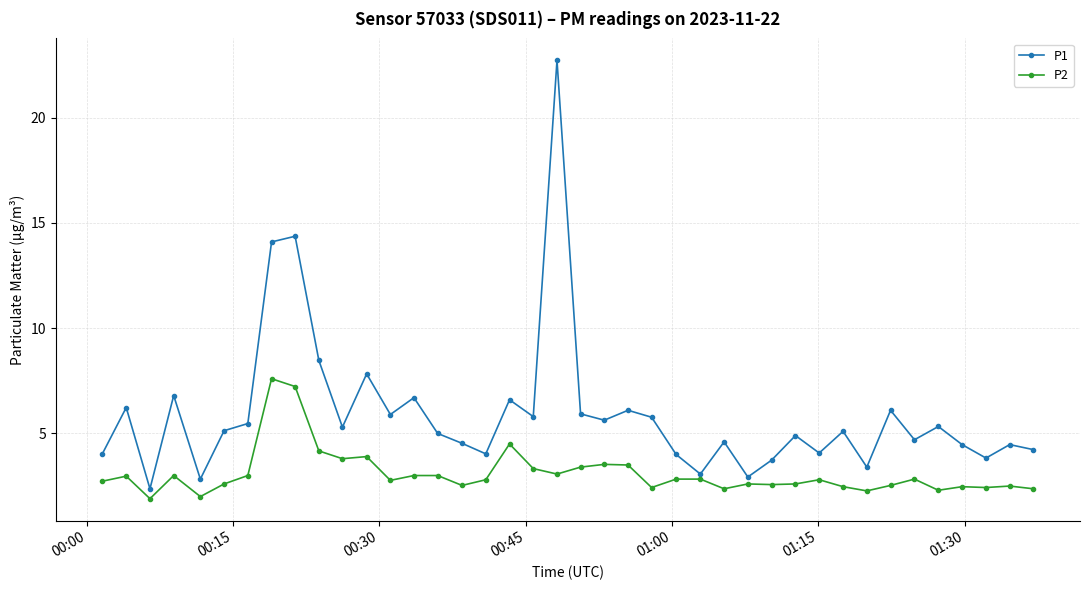

What is the sum of all P2 values?

123.5